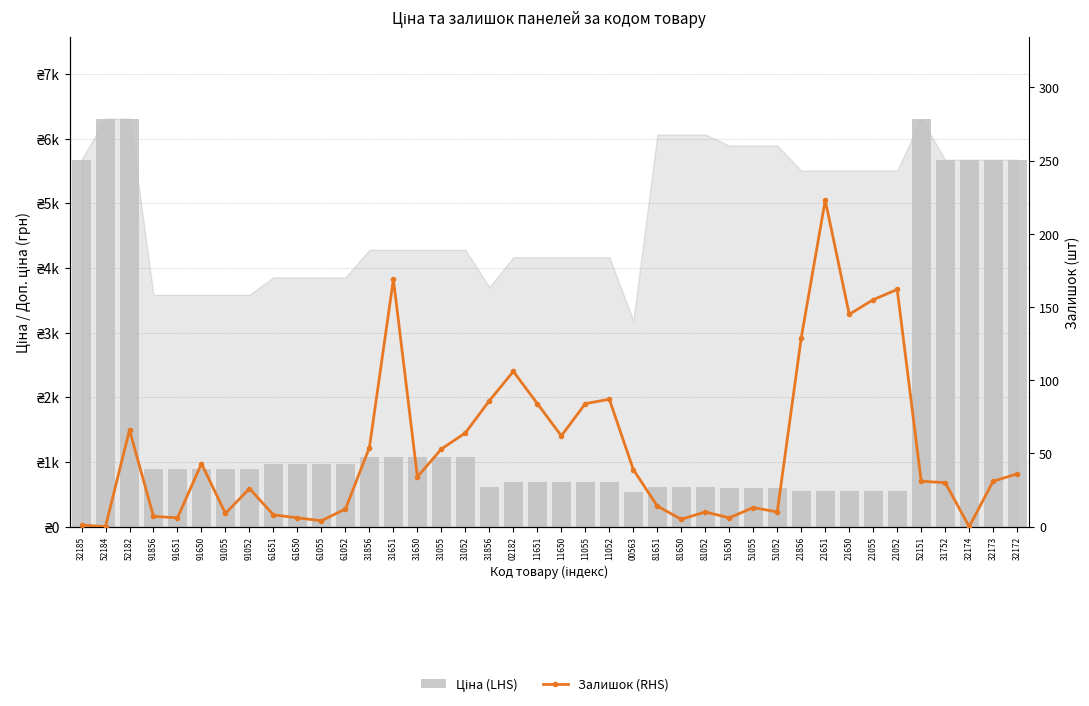

The Залишок (RHS) series shows 87.0 at 11052. True or false?

True